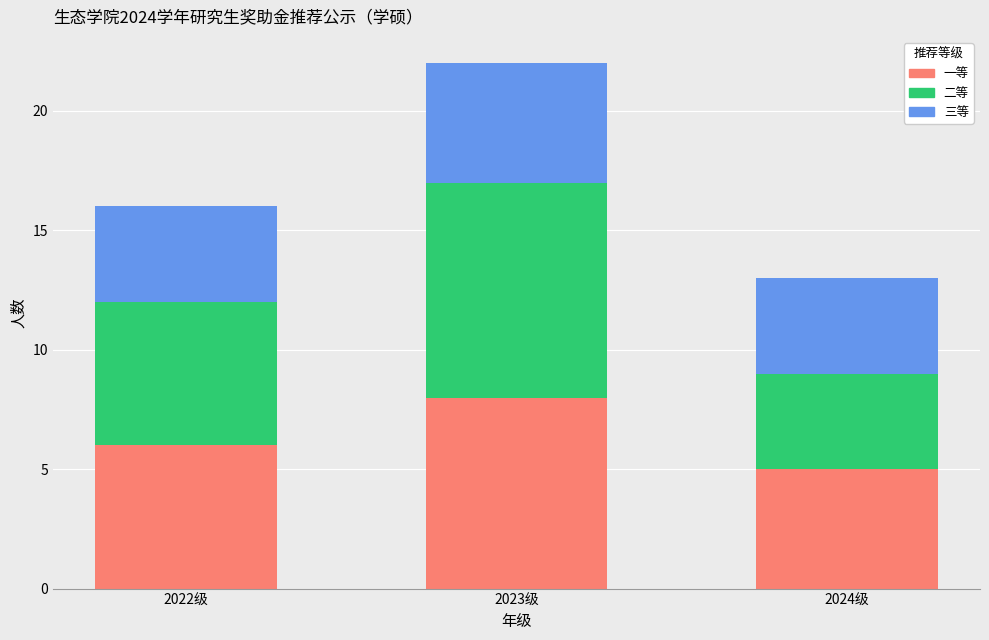

What is the difference between the 一等 values at 2023级 and 2024级?

3